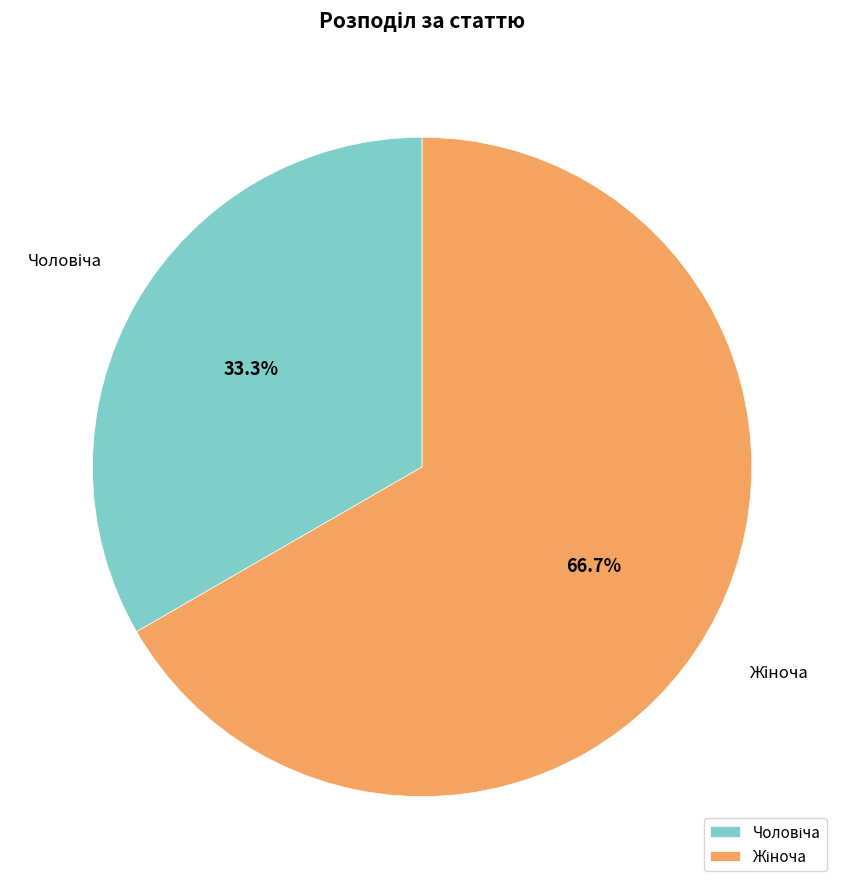

Is there a majority slice in this chart?

Yes